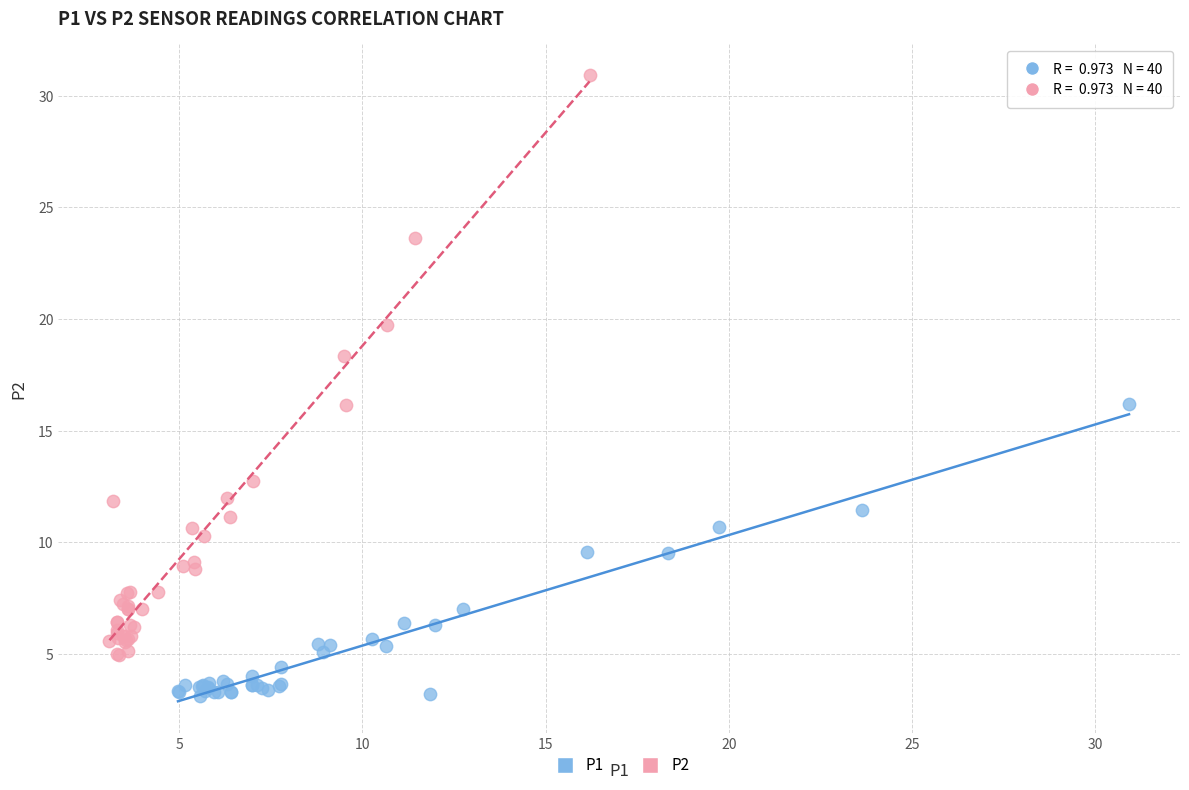

Which series has the widest spread of Y values?

P2